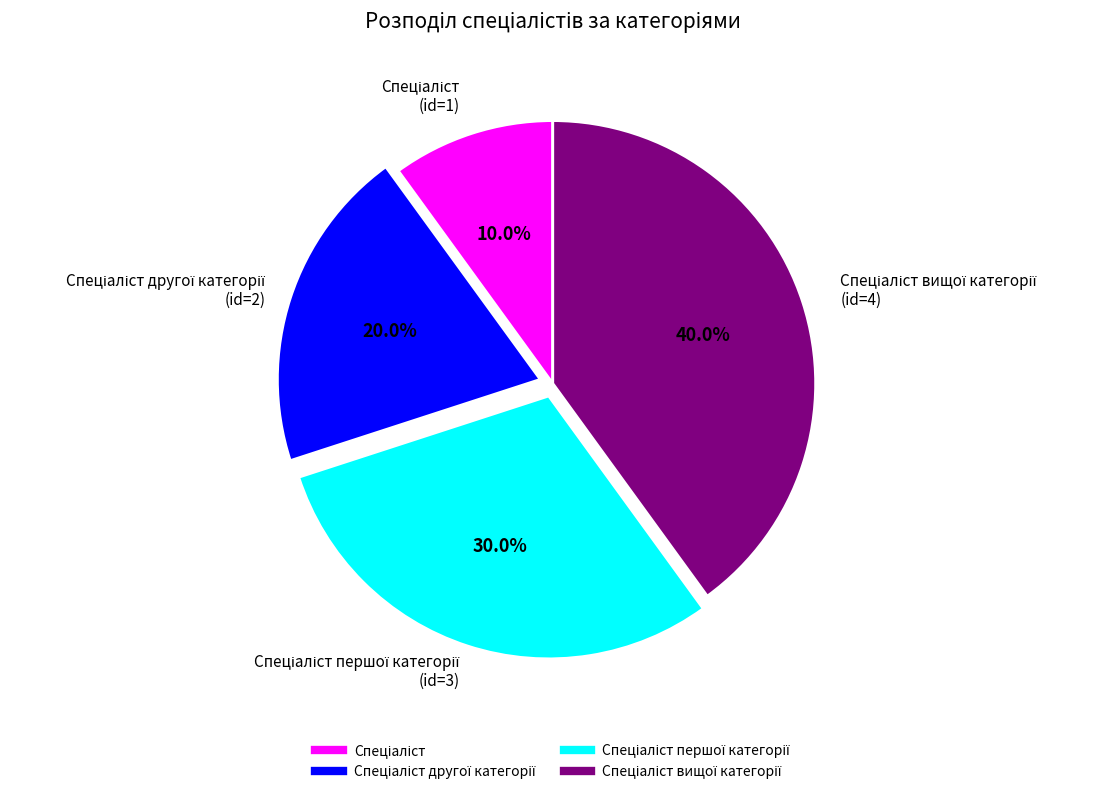

Count the number of slices in the pie.

4